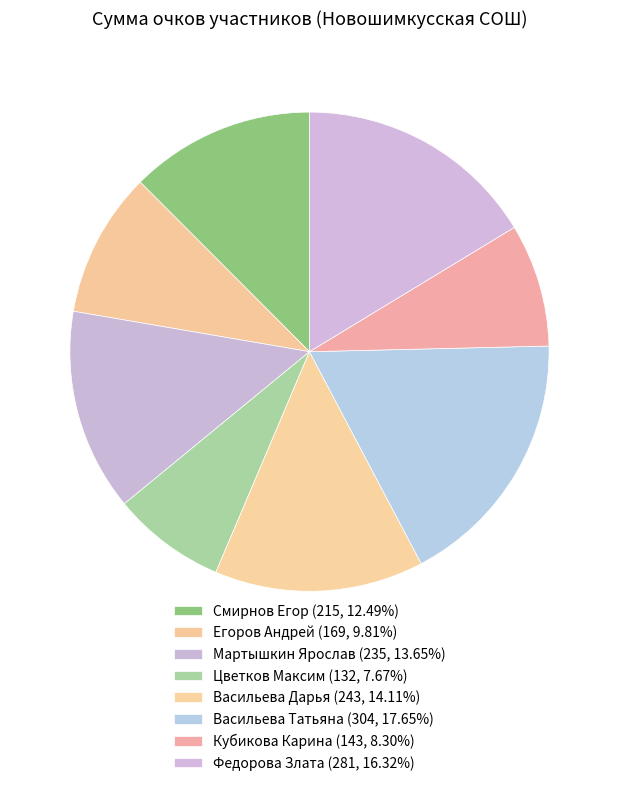

How many segments does this pie chart have?

8